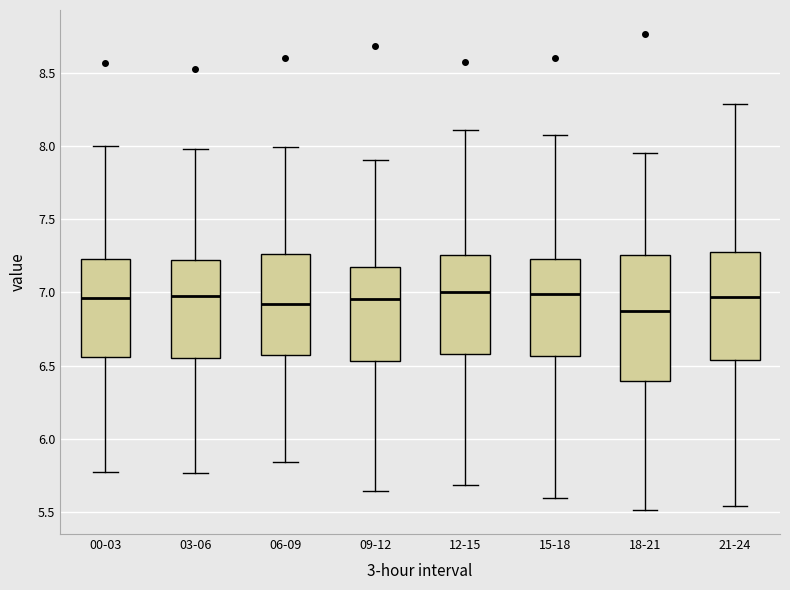

Where does the median line of the box for 21-24 sit on the y-axis? The values are not printed on the chart, so give them approximately, as read against the axis.

6.95